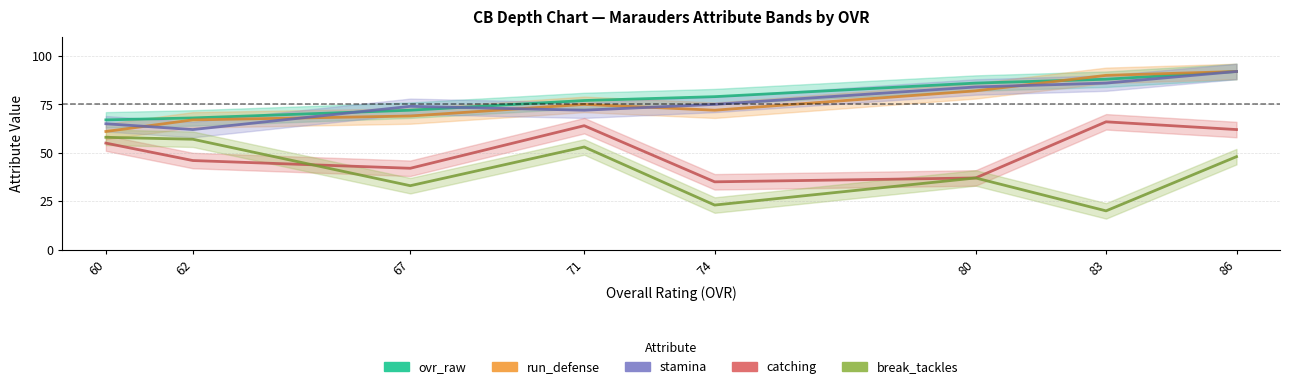

Where is catching nearest to the value 50?

62